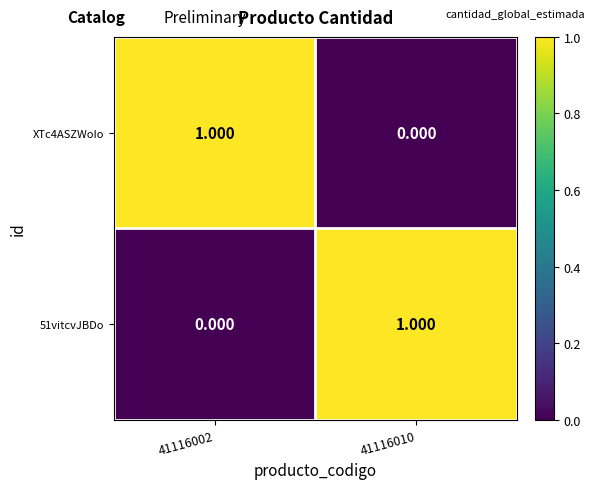

Rank the series by their maximum value, from highest to lowest.

XTc4ASZWoIo, 51vitcvJBDo